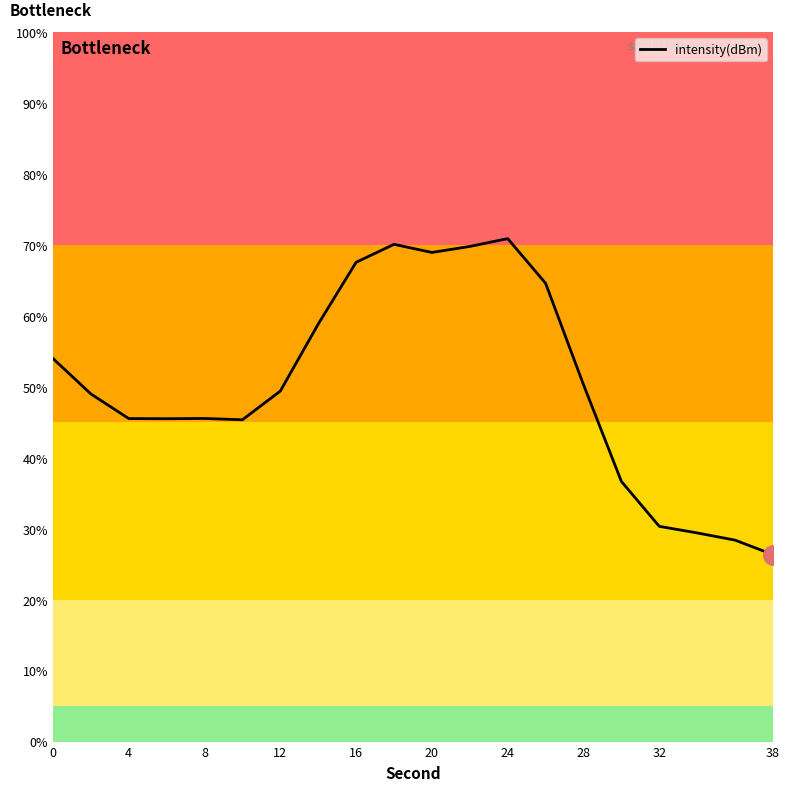

What is the difference between the maximum and minimum values?

44.5